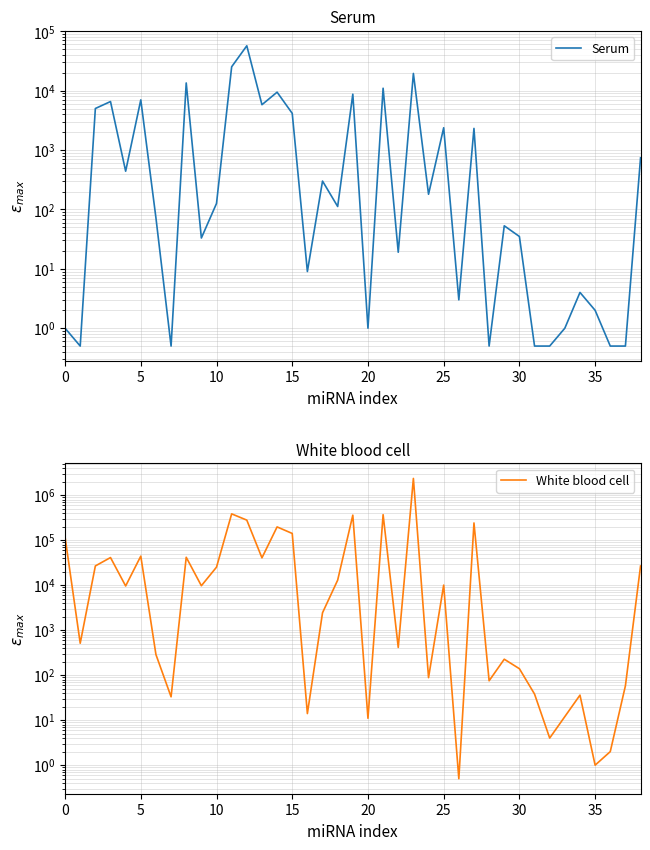

True or false: Serum and White blood cell intersect in this chart.

True